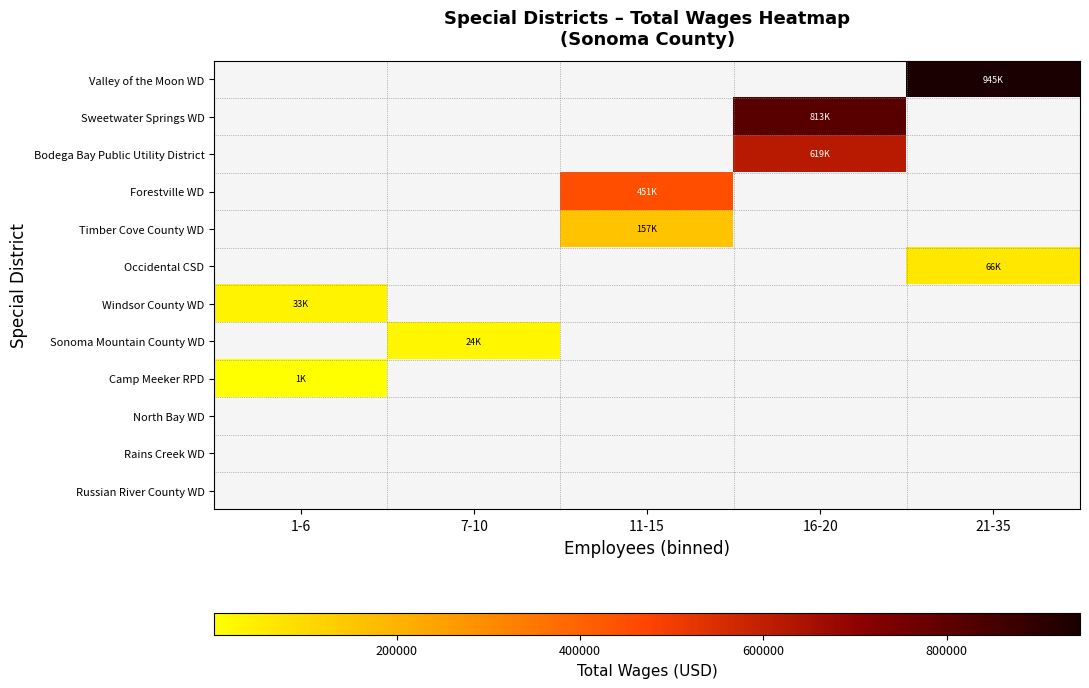

At how many categories does at least one series exceed 868118?

1